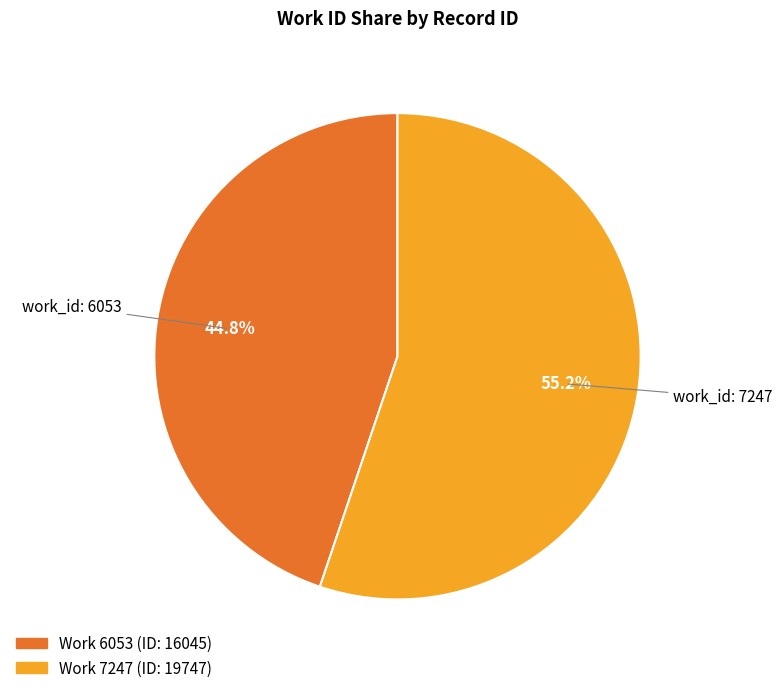

Is there a majority slice in this chart?

Yes